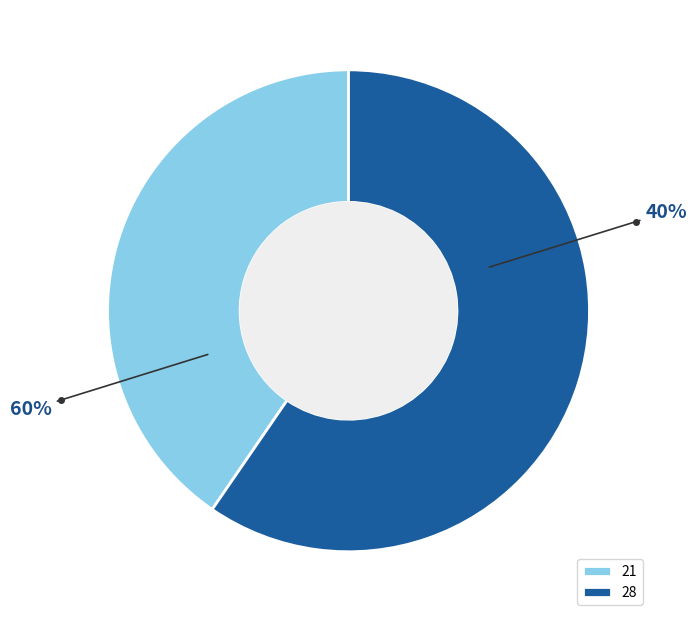

Which category has the biggest portion of the pie?

28